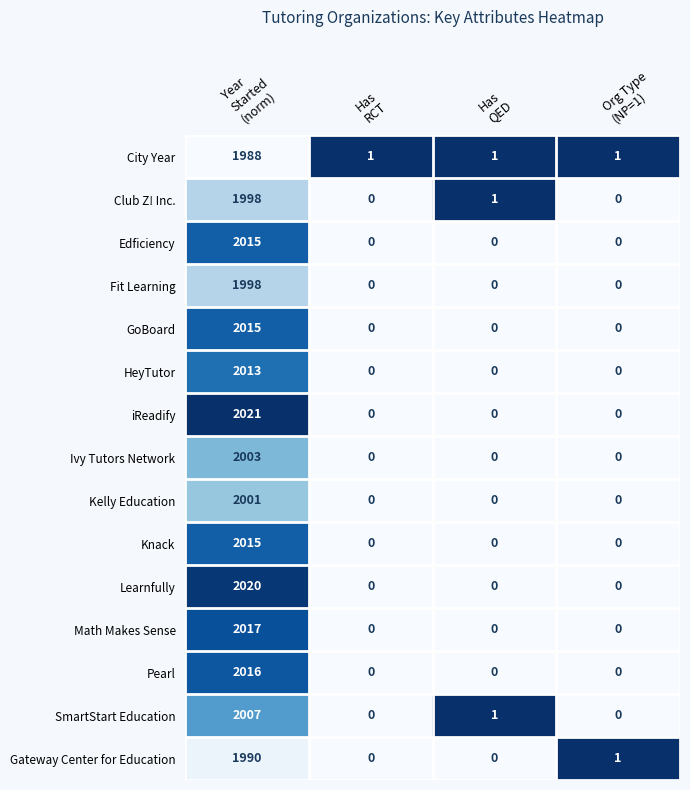

What is the sum of all Knack values?

2015